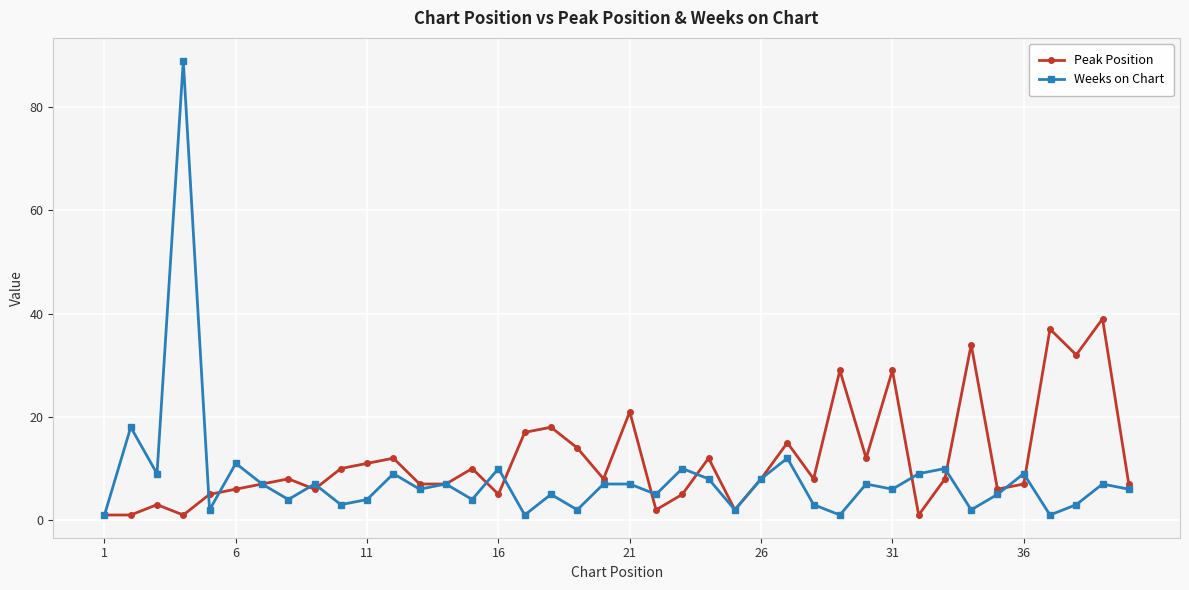

How many distinct data groups are displayed?

2